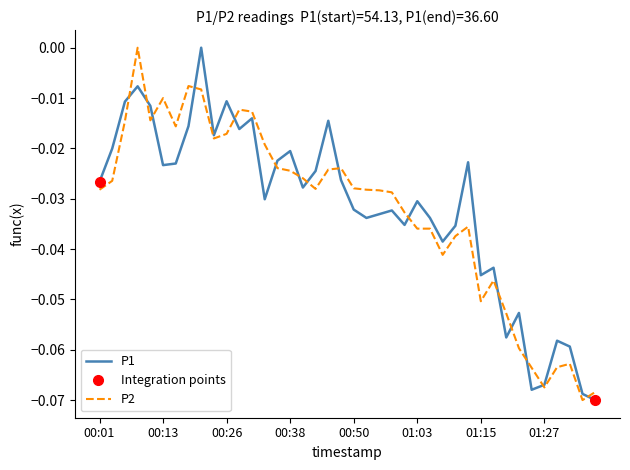

Reading right to left, extract all data points from this chart.

P1: 01:37=-0.1	01:35=-0.1	01:32=-0.1	01:30=-0.1	01:27=-0.1	01:25=-0.1	01:22=-0.1	01:20=-0.1	01:18=-0.0	01:15=-0.0	01:13=-0.0	01:10=-0.0	01:08=-0.0	01:05=-0.0	01:03=-0.0	01:00=-0.0	00:58=-0.0	00:55=-0.0	00:53=-0.0	00:50=-0.0	00:48=-0.0	00:45=-0.0	00:43=-0.0	00:40=-0.0	00:38=-0.0	00:36=-0.0	00:33=-0.0	00:31=-0.0	00:28=-0.0	00:26=-0.0	00:23=-0.0	00:21=0.0	00:18=-0.0	00:16=-0.0	00:13=-0.0	00:11=-0.0	00:08=-0.0	00:06=-0.0	00:03=-0.0	00:01=-0.0
P2: 01:37=-0.1	01:35=-0.1	01:32=-0.1	01:30=-0.1	01:27=-0.1	01:25=-0.1	01:22=-0.1	01:20=-0.1	01:18=-0.0	01:15=-0.1	01:13=-0.0	01:10=-0.0	01:08=-0.0	01:05=-0.0	01:03=-0.0	01:00=-0.0	00:58=-0.0	00:55=-0.0	00:53=-0.0	00:50=-0.0	00:48=-0.0	00:45=-0.0	00:43=-0.0	00:40=-0.0	00:38=-0.0	00:36=-0.0	00:33=-0.0	00:31=-0.0	00:28=-0.0	00:26=-0.0	00:23=-0.0	00:21=-0.0	00:18=-0.0	00:16=-0.0	00:13=-0.0	00:11=-0.0	00:08=0.0	00:06=-0.0	00:03=-0.0	00:01=-0.0